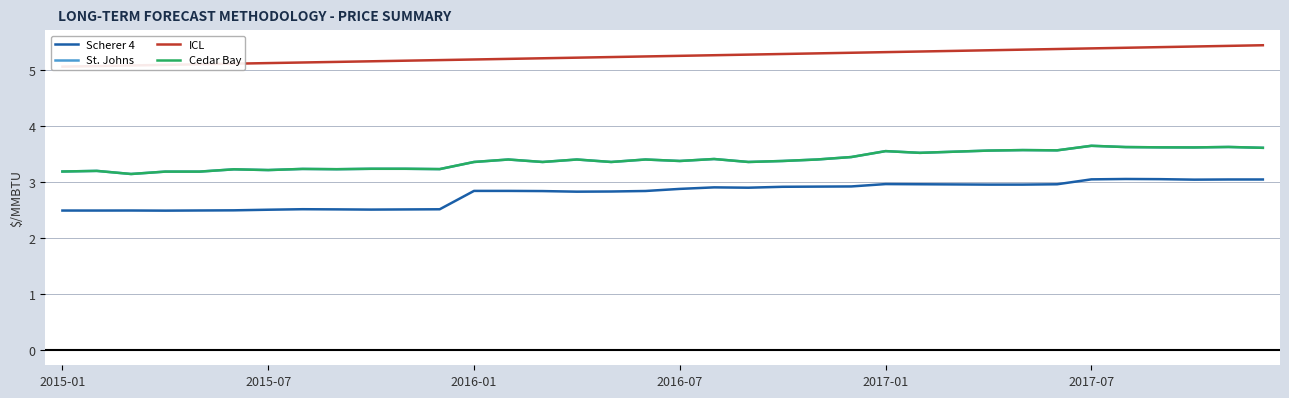

How many lines are shown in the chart?

4